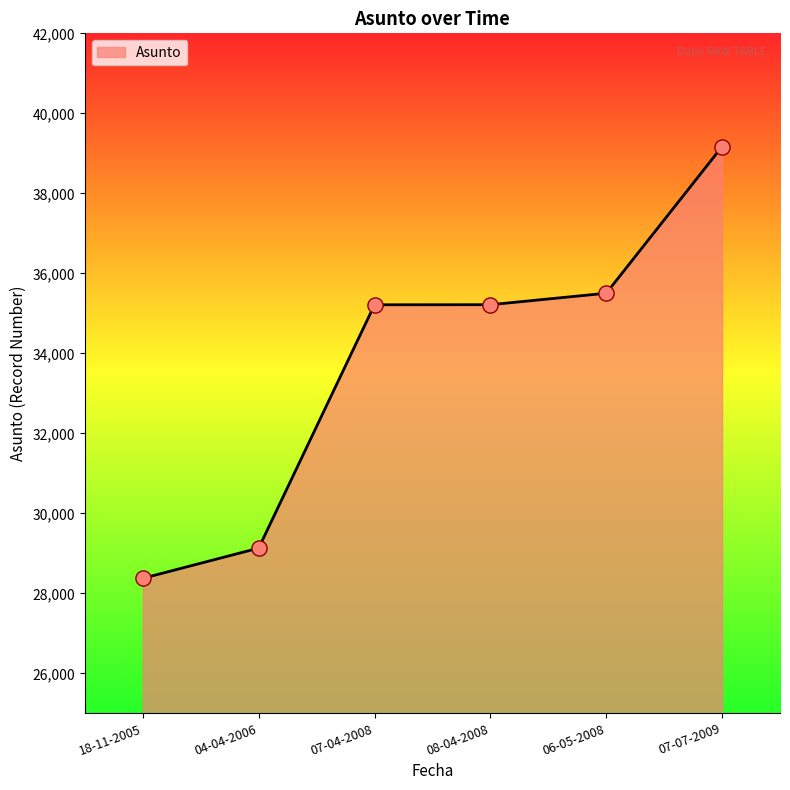

What is the change in value from 08-04-2008 to 07-07-2009?

+3952